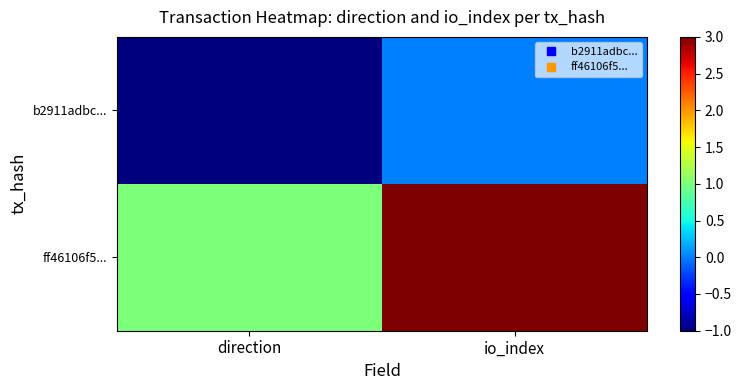

Between direction and io_index, which is larger?

io_index